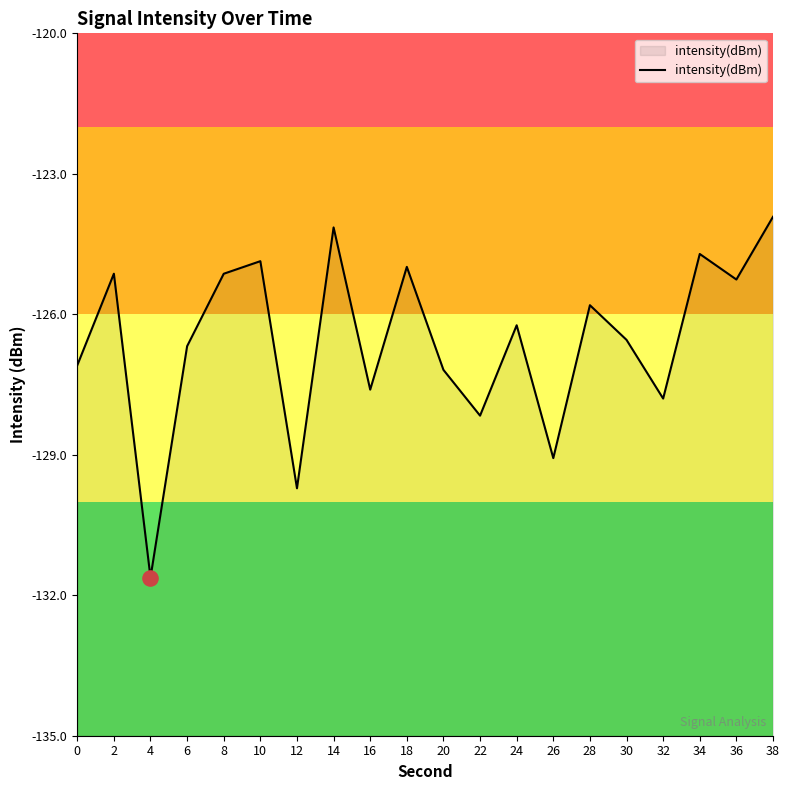

What is the change in value from 2 to 34?

+0.4